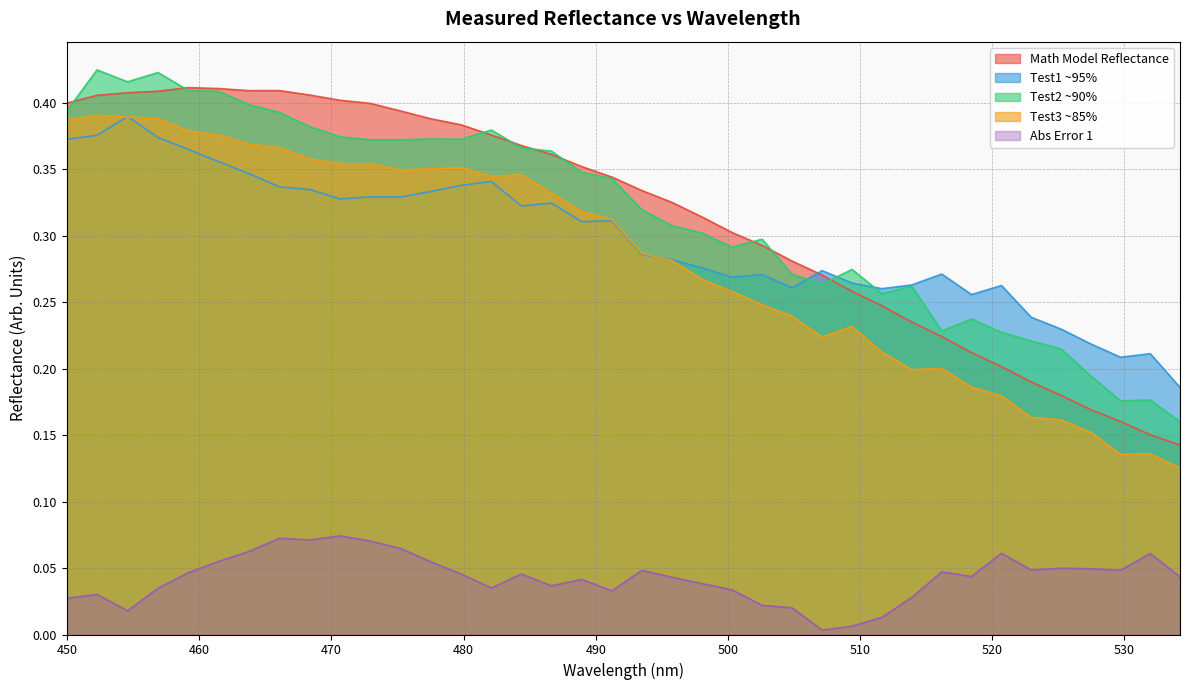

What are all the series names shown in the legend?

Math Model Reflectance, Test1 ~95%, Test2 ~90%, Test3 ~85%, Abs Error 1